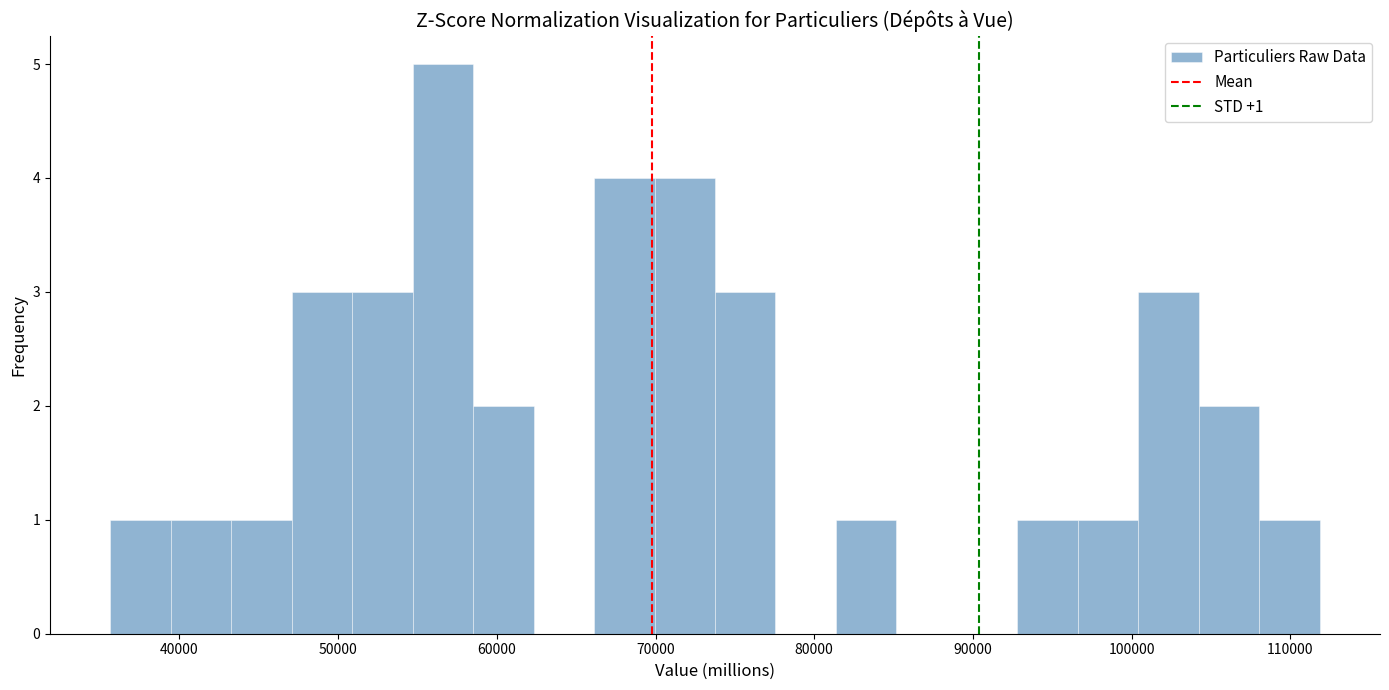

Read against the x-axis, roughly where is the centre of the tallest bar?

57000